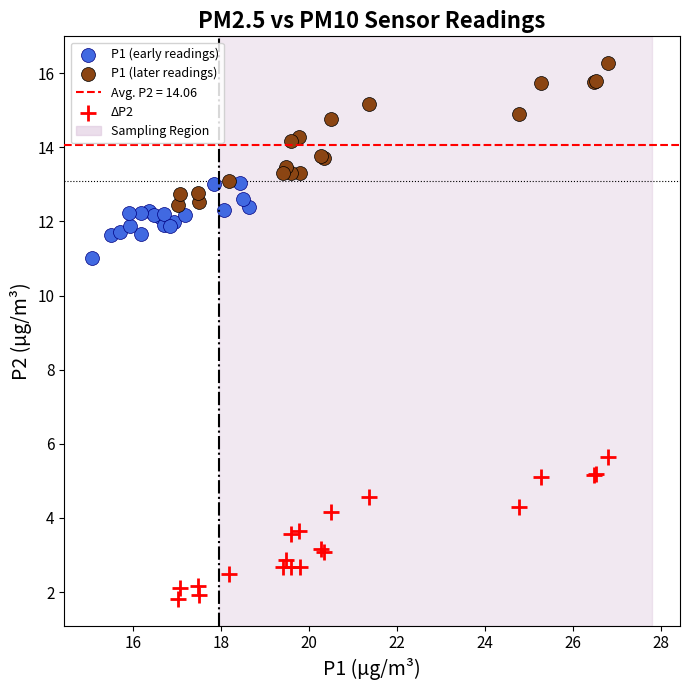

Which series reaches the minimum Y coordinate?

ΔP2